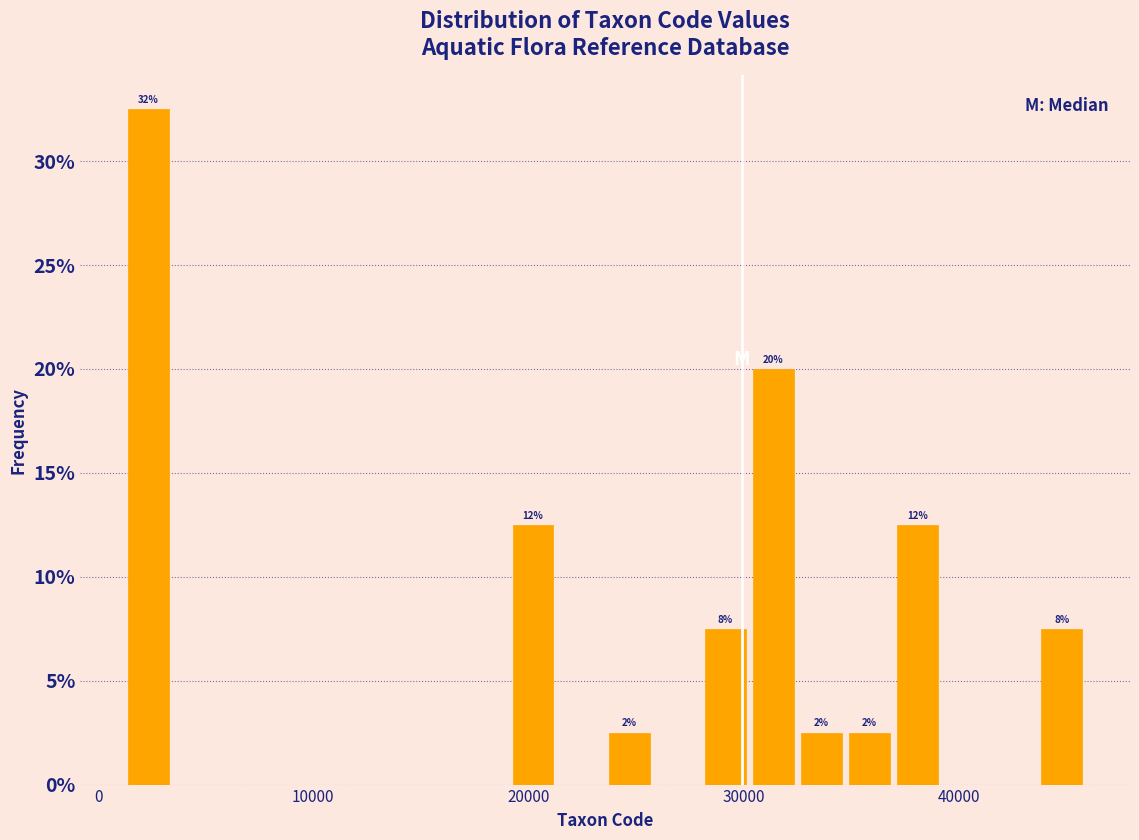

Read against the x-axis, roughly where is the centre of the tallest bar?

2000